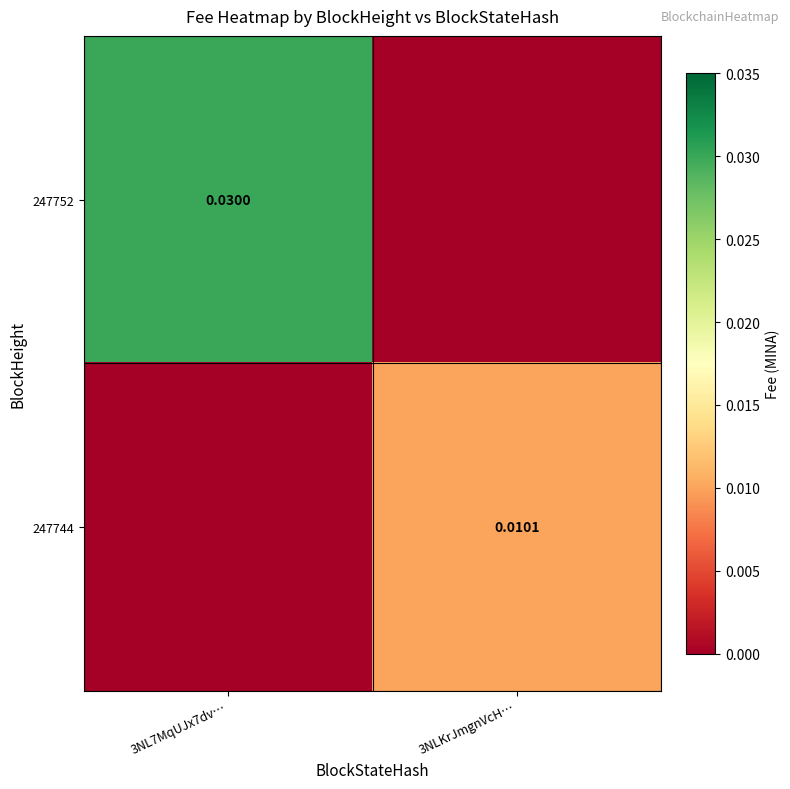

True or false: 247744 has a value of 0.0 at 3NL7MqUJx7dv….

True